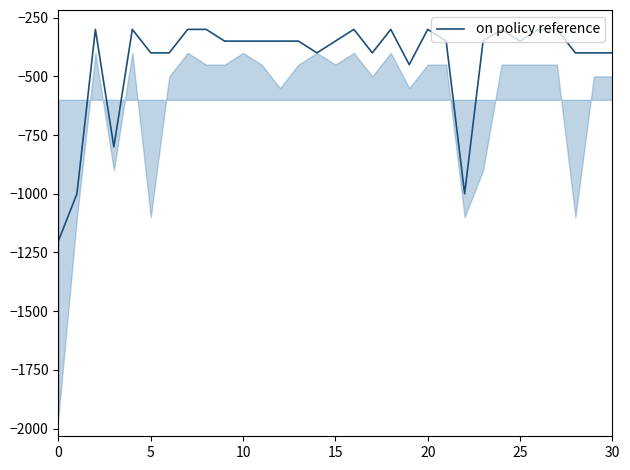

What is the label of the 1st point from the right?

30